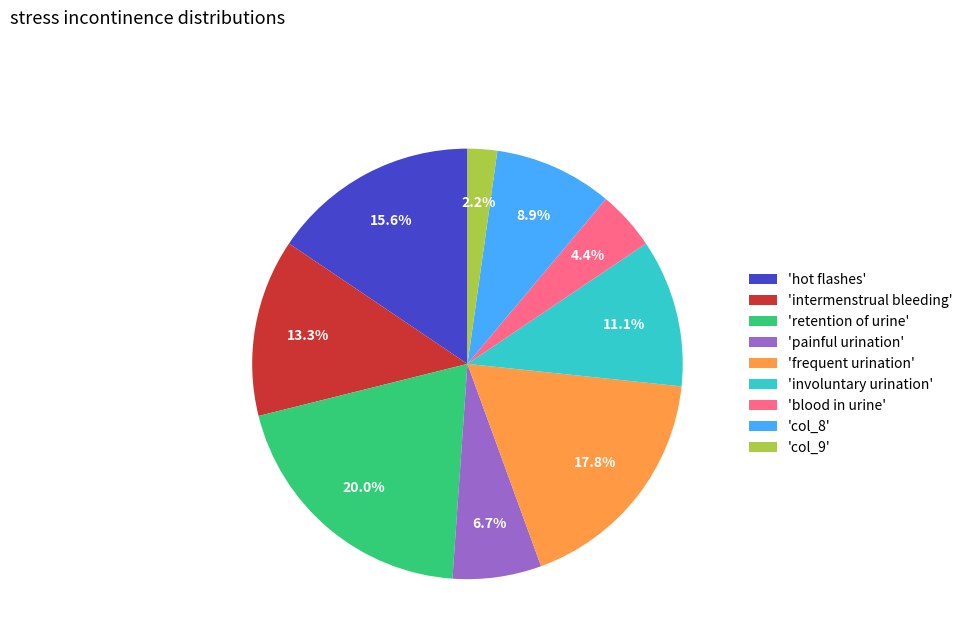

Is the sum of 'blood in urine' and 'retention of urine' greater than half?

No